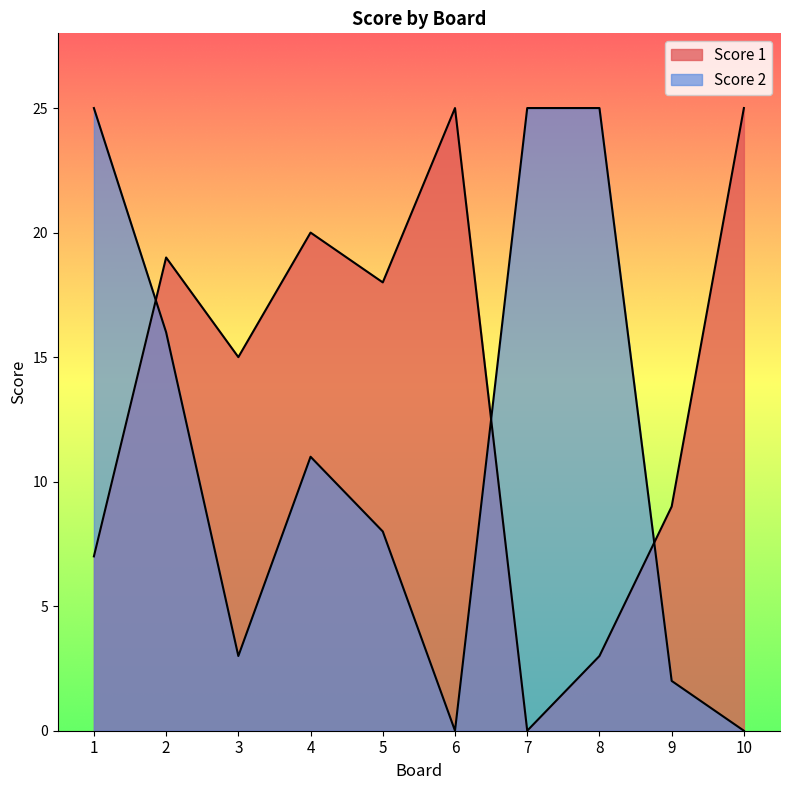

What are all the series names shown in the legend?

Score 1, Score 2